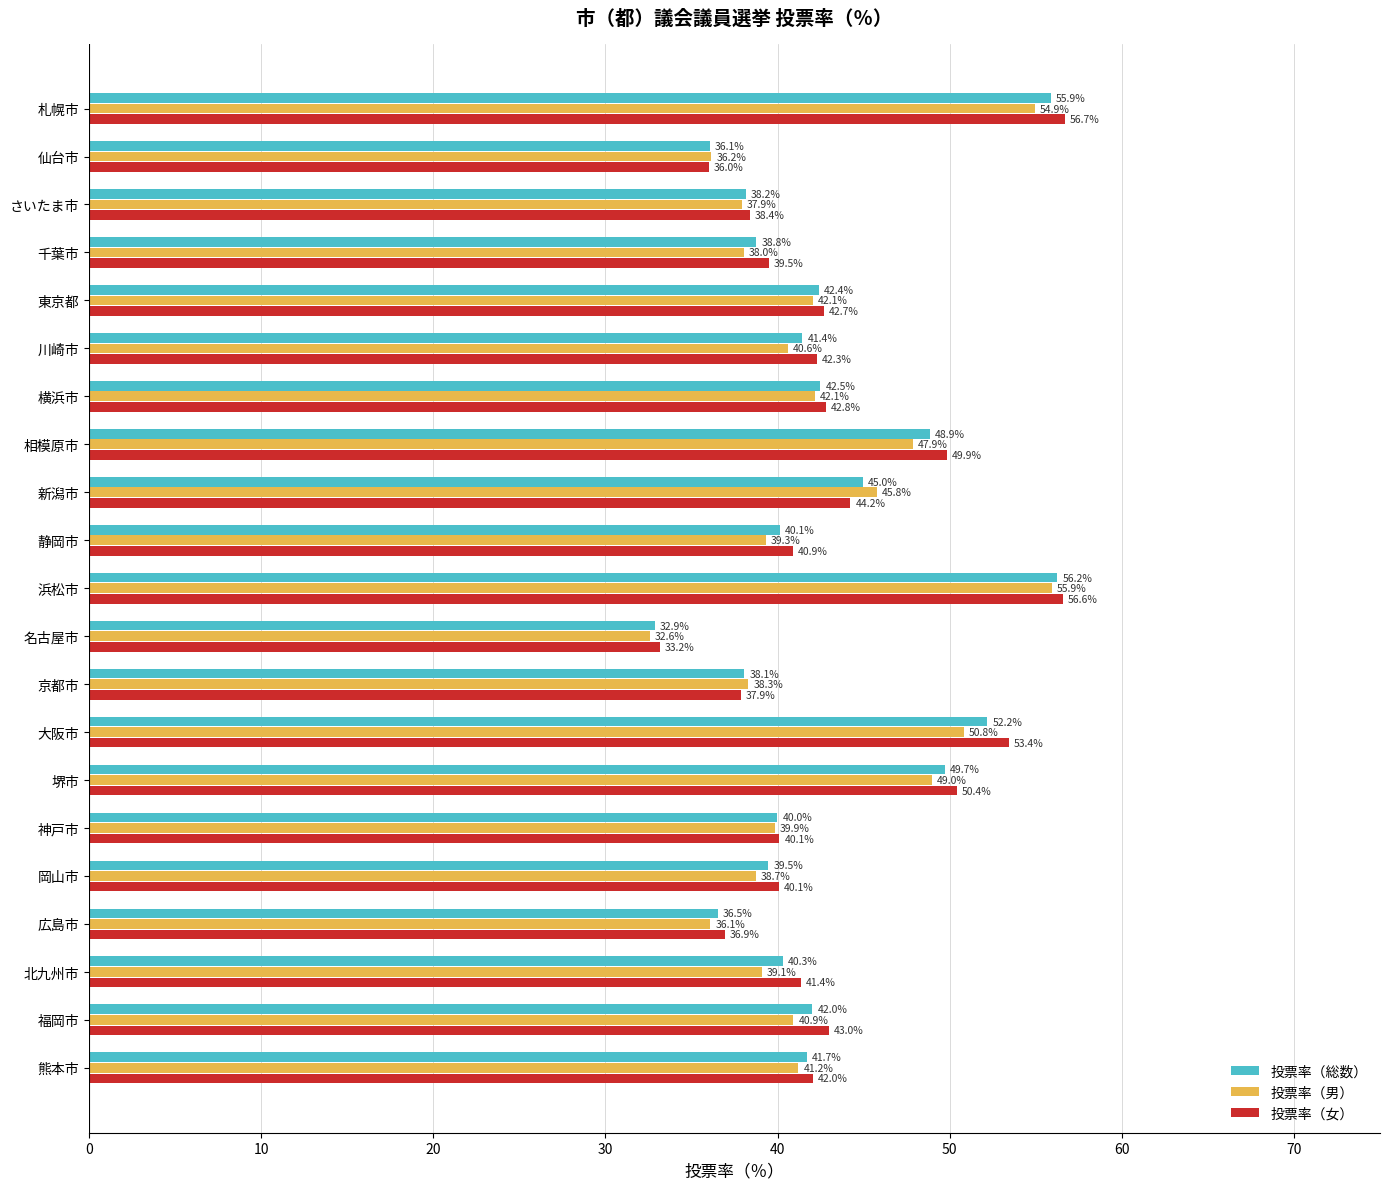

What is the sum of the 投票率（女） values at 千葉市 and 神戸市?

79.6